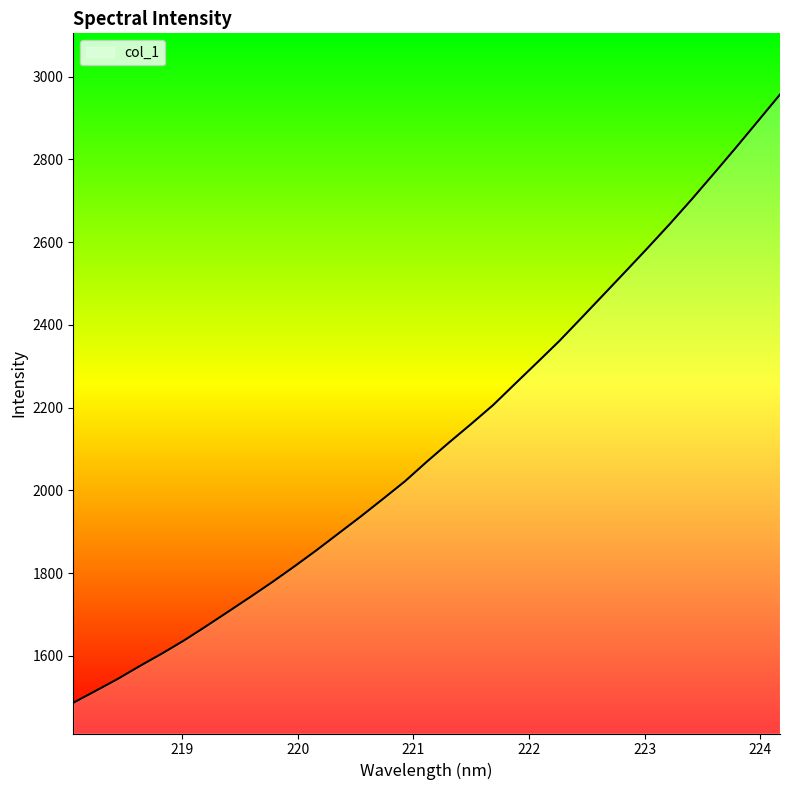

What is the sum of all values?

70037.3